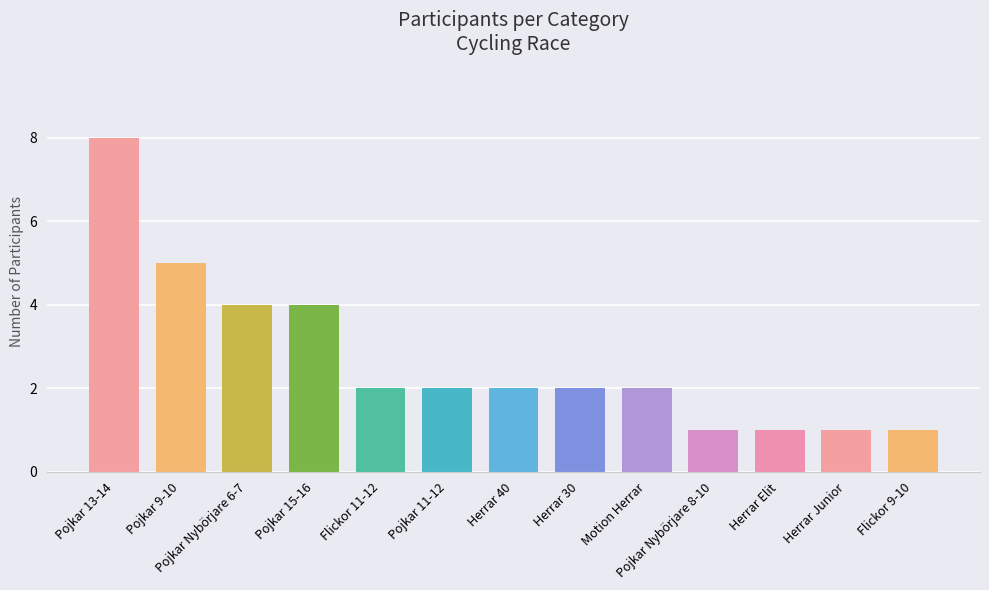

What is the label of the 13th bar from the left?

Flickor 9-10